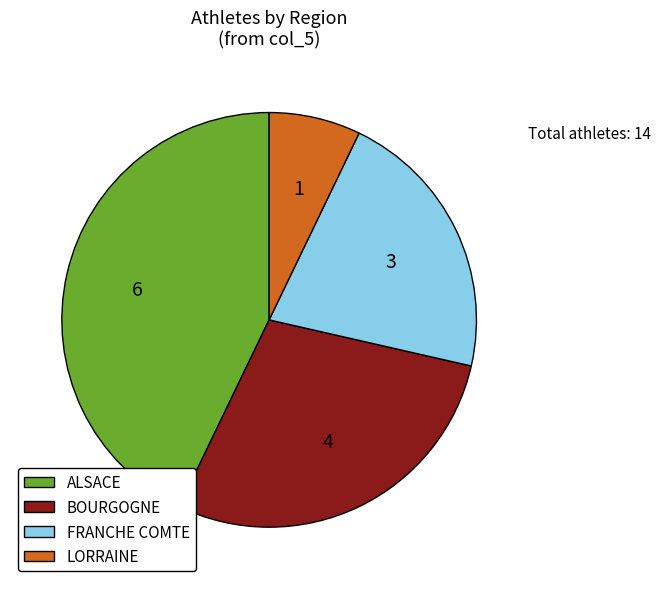

Is the sum of LORRAINE and FRANCHE COMTE greater than half?

No